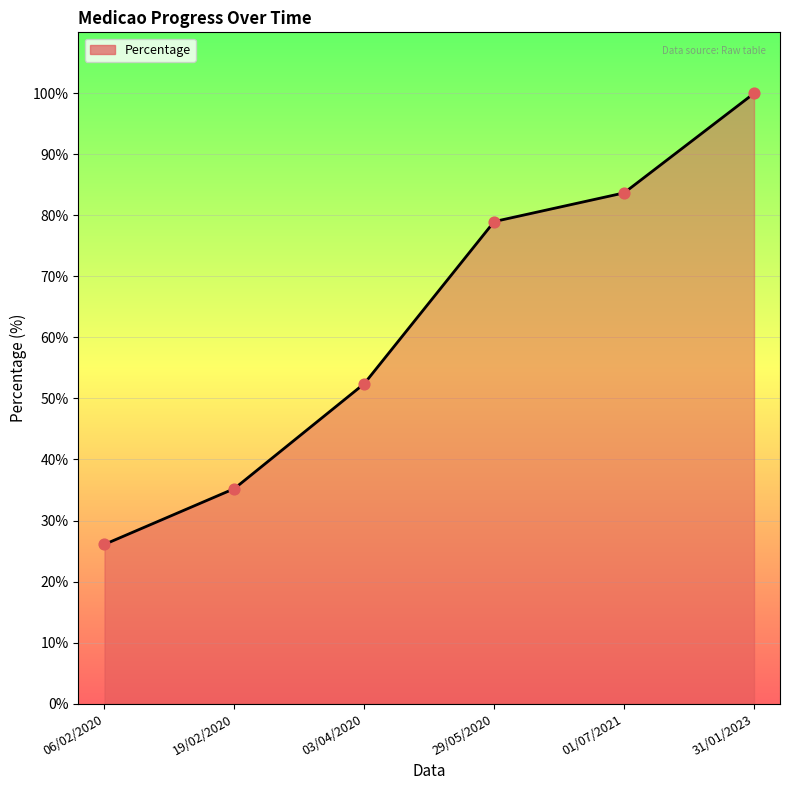

Which has a higher value, 29/05/2020 or 01/07/2021?

01/07/2021